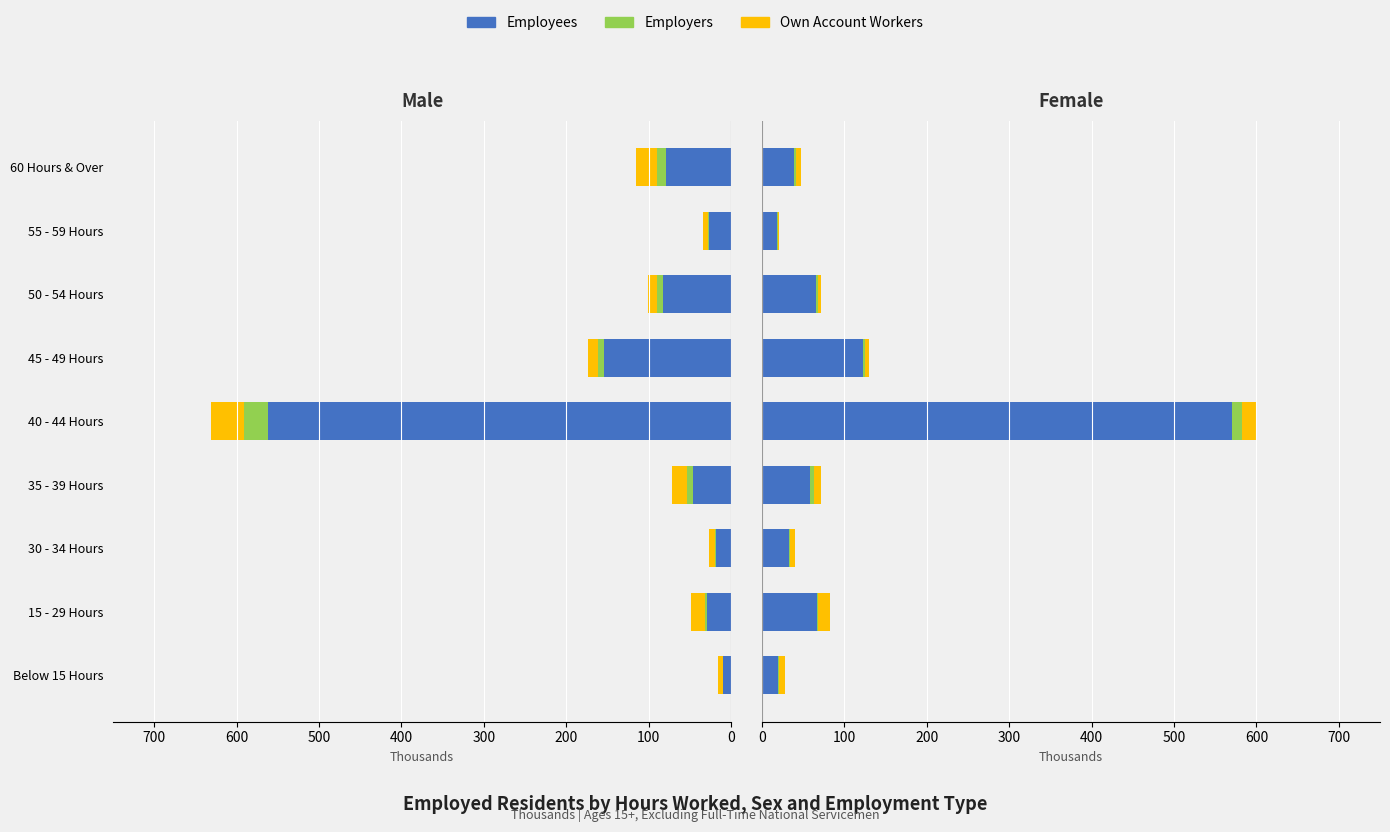

True or false: Employers has a value of 1.1 at 60 Hours & Over.

False